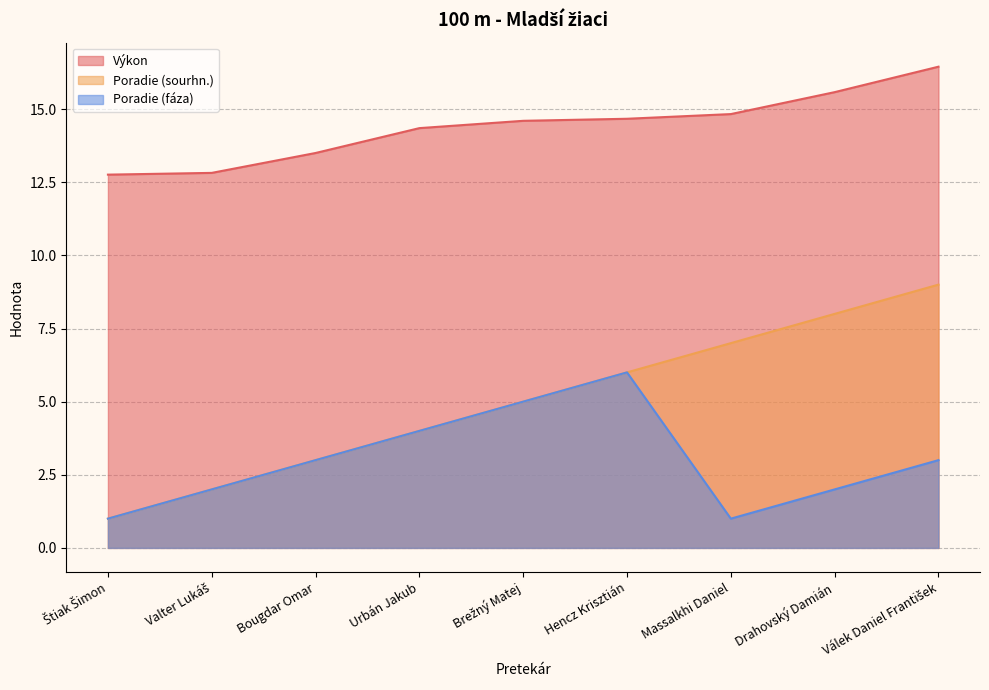

True or false: Poradie (sourhn.) and Výkon intersect in this chart.

False